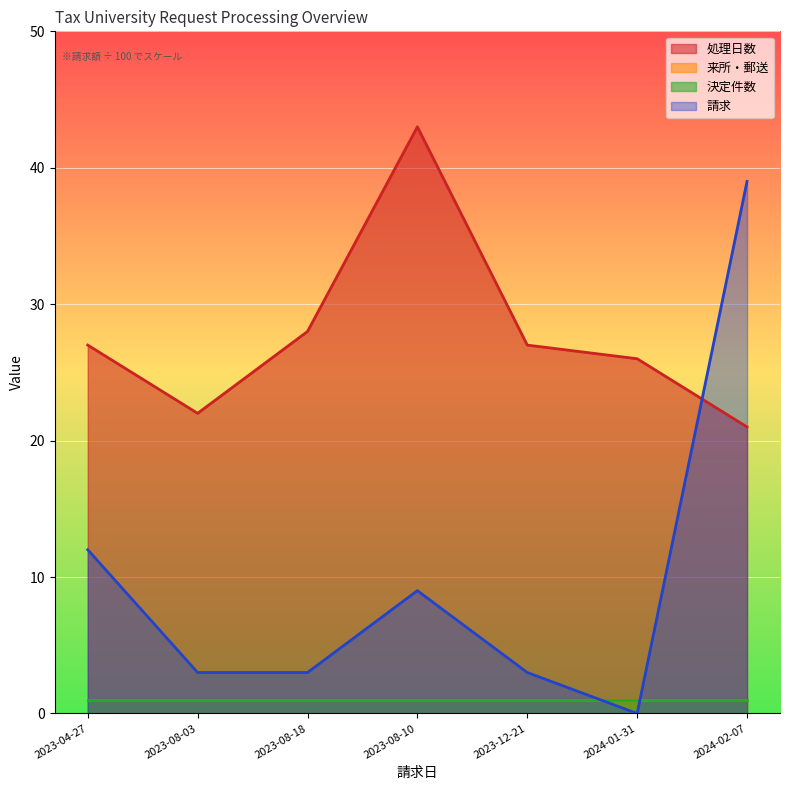

Which category has the highest value in the 請求 series?

2024-02-07